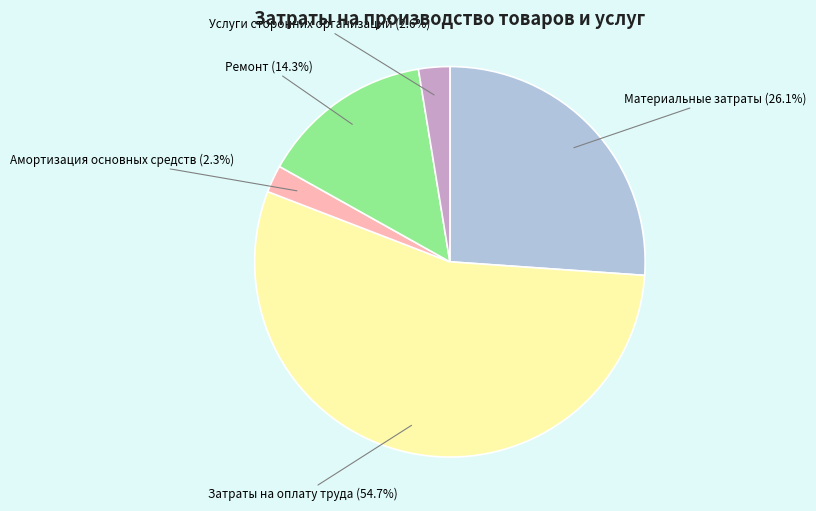

Count the number of slices in the pie.

5